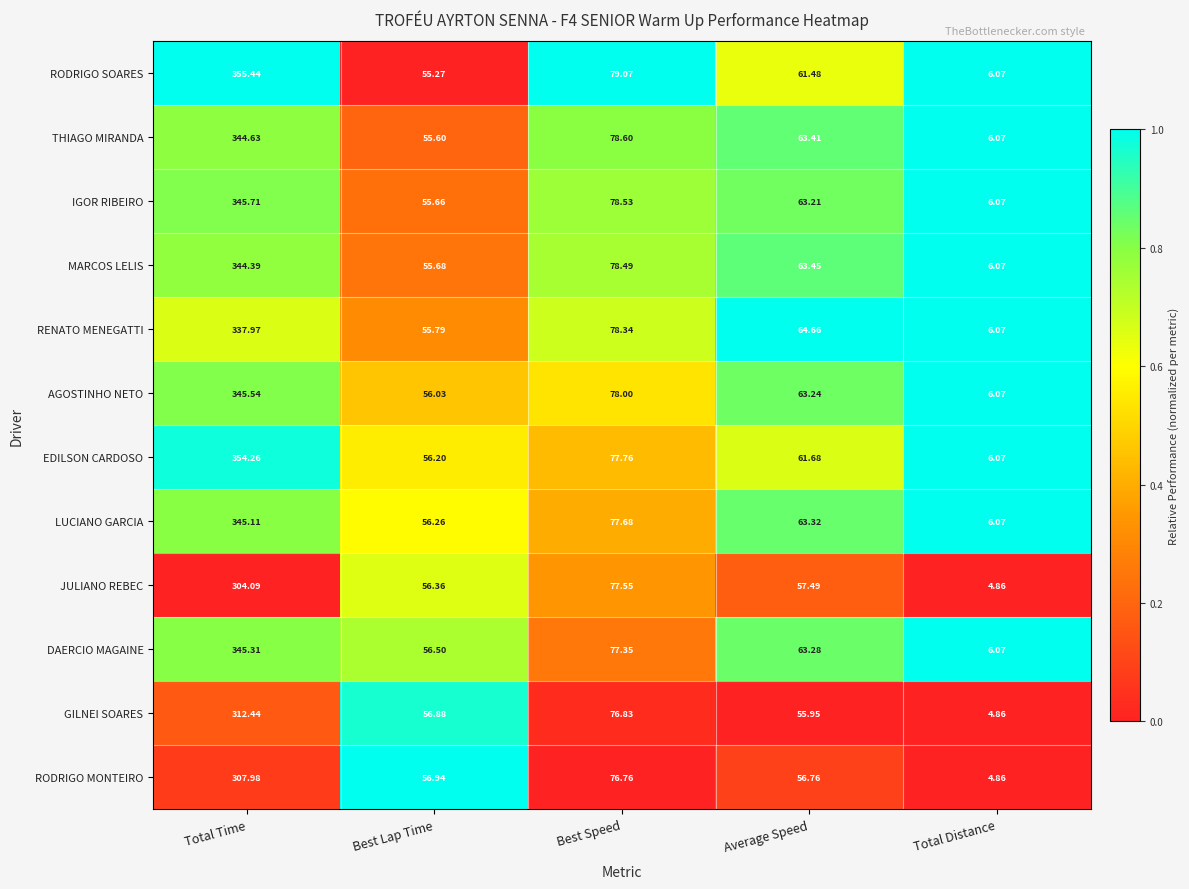

Where is LUCIANO GARCIA nearest to the value 175?

Best Speed